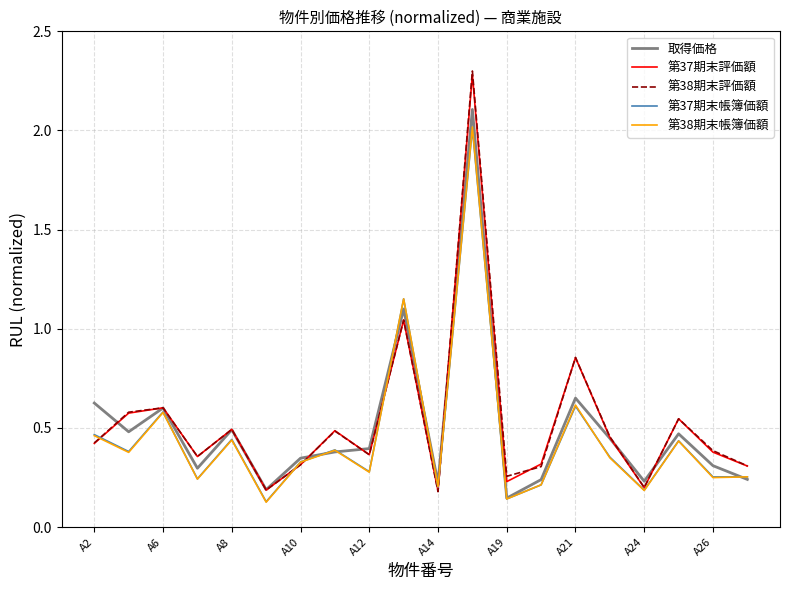

What is the maximum value shown in the chart?

2.3